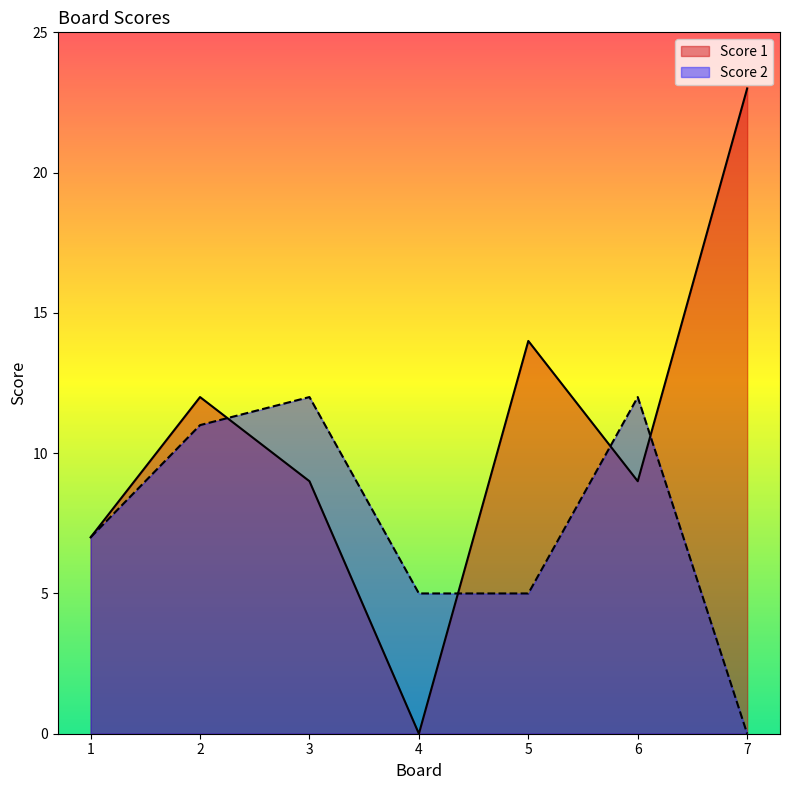

True or false: Score 2 has a value of 2 at 5.

False